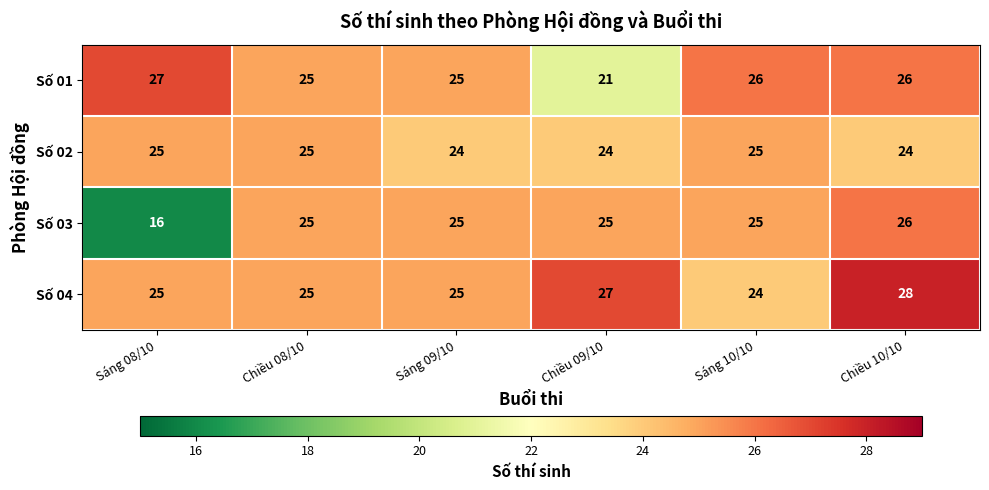

Reading left to right, transcribe all the data shown in this chart.

Số 01: Sáng 08/10=27	Chiều 08/10=25	Sáng 09/10=25	Chiều 09/10=21	Sáng 10/10=26	Chiều 10/10=26
Số 02: Sáng 08/10=25	Chiều 08/10=25	Sáng 09/10=24	Chiều 09/10=24	Sáng 10/10=25	Chiều 10/10=24
Số 03: Sáng 08/10=16	Chiều 08/10=25	Sáng 09/10=25	Chiều 09/10=25	Sáng 10/10=25	Chiều 10/10=26
Số 04: Sáng 08/10=25	Chiều 08/10=25	Sáng 09/10=25	Chiều 09/10=27	Sáng 10/10=24	Chiều 10/10=28